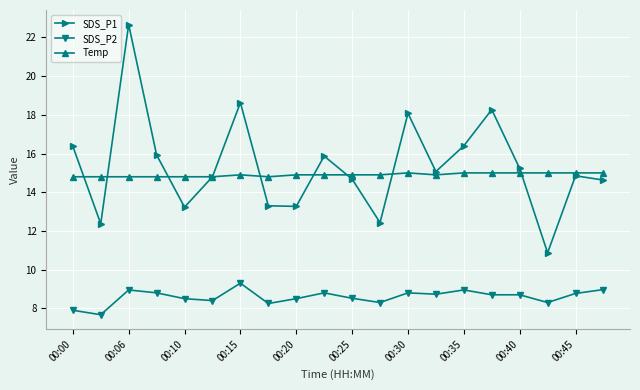

List the series in order of their peak value, lowest first.

SDS_P2, Temp, SDS_P1